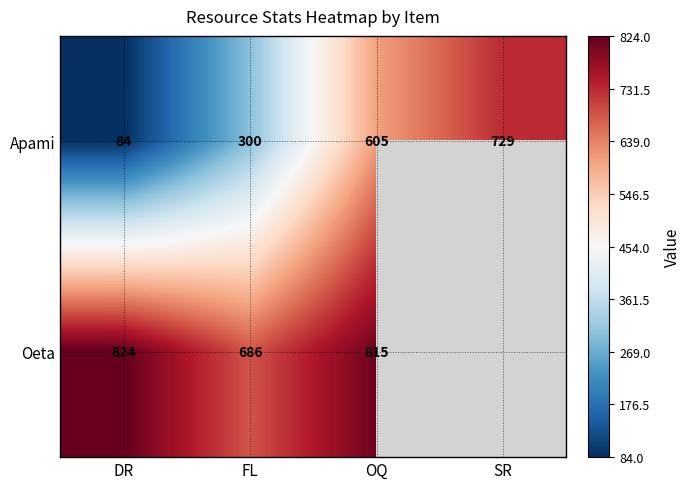

At which label is Apami closest to 406?

FL